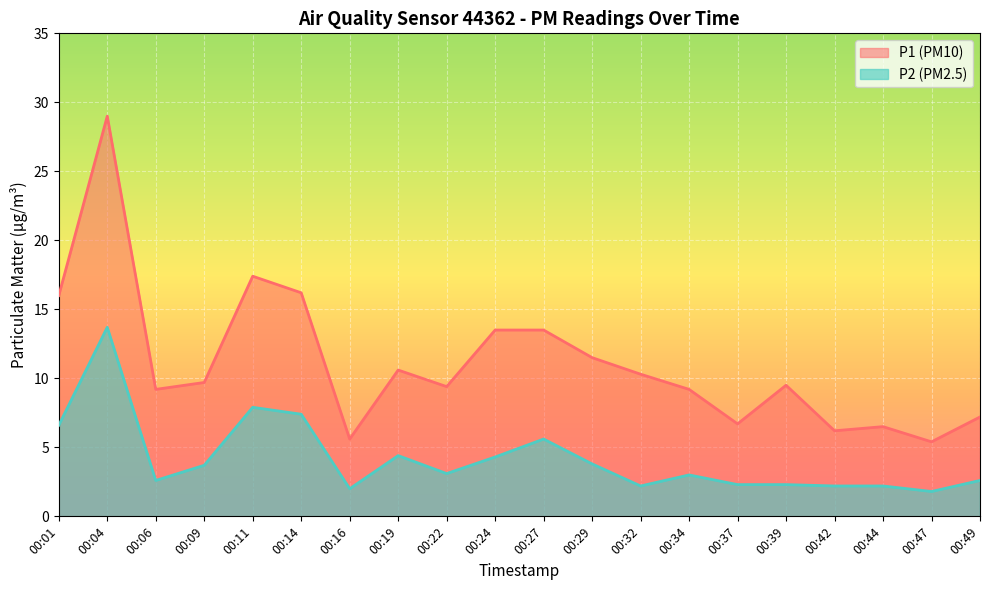

What is the minimum value for P1?

5.4